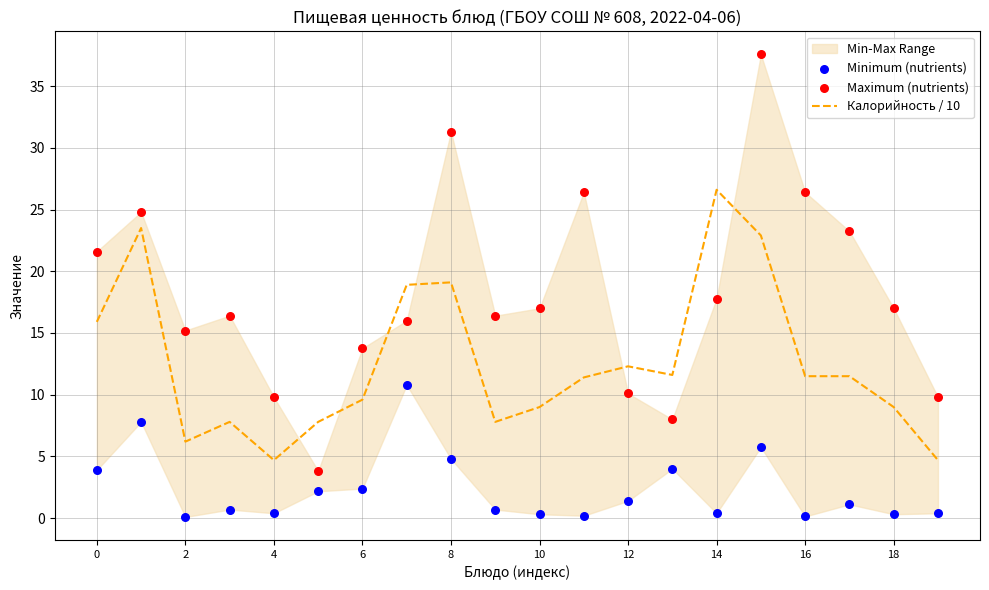

Which series has the largest Y range (max minus min)?

Maximum (nutrients)